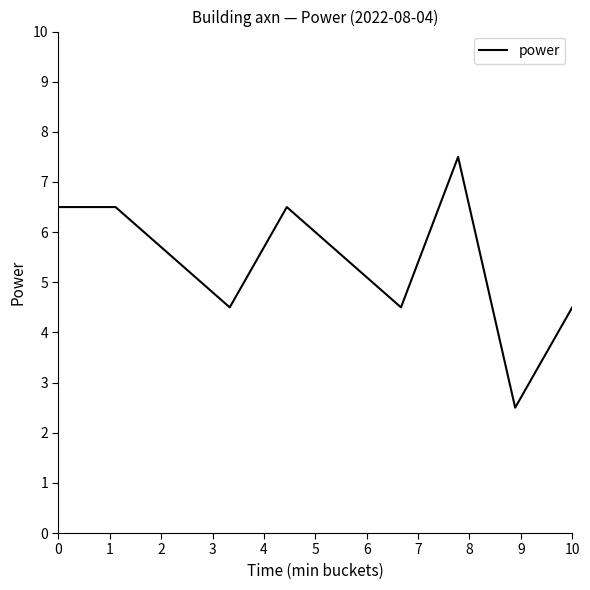

How many interior local valleys (lower than both neighbors) does the data have?

3